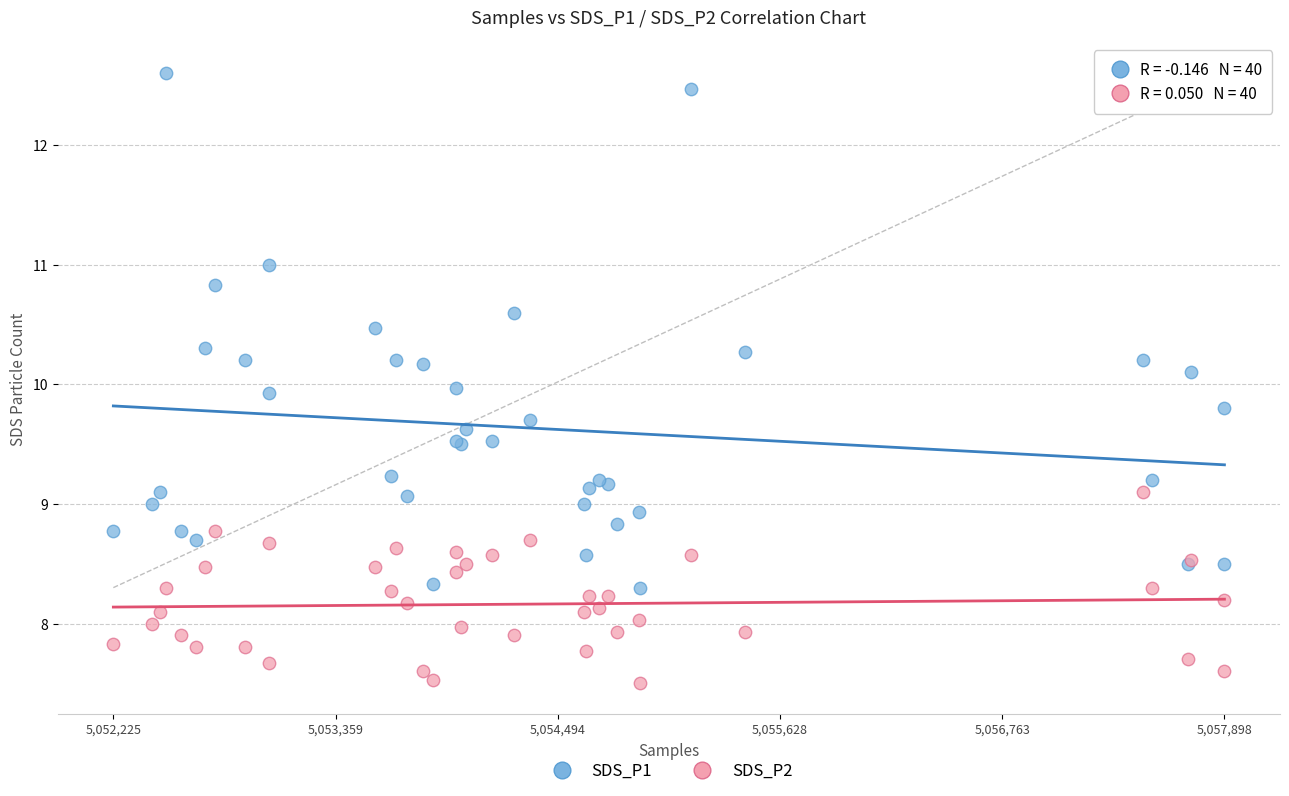

Which series has the largest Y range (max minus min)?

SDS_P1